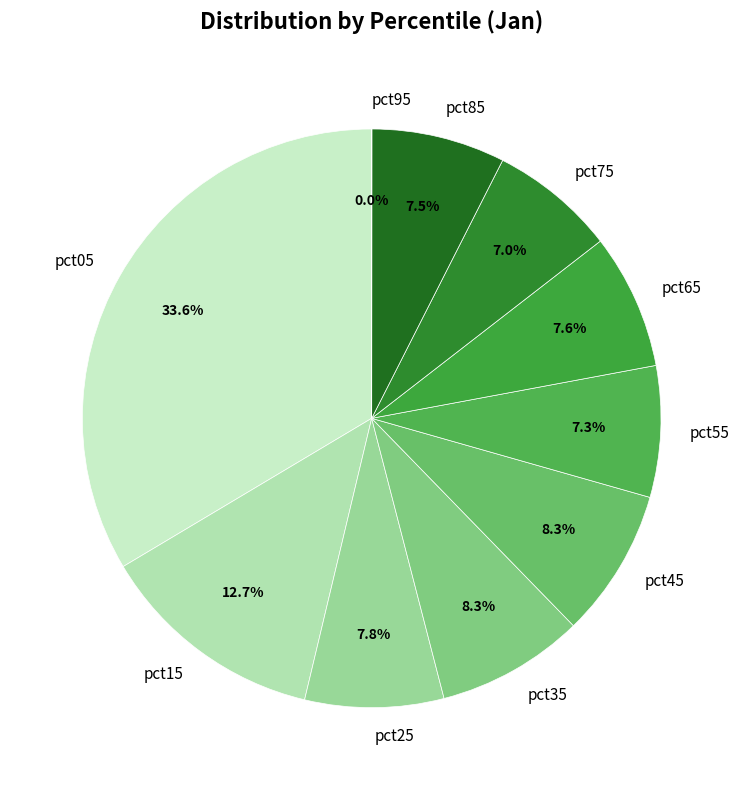

To the nearest percent, what is the average slice percentage?

10%